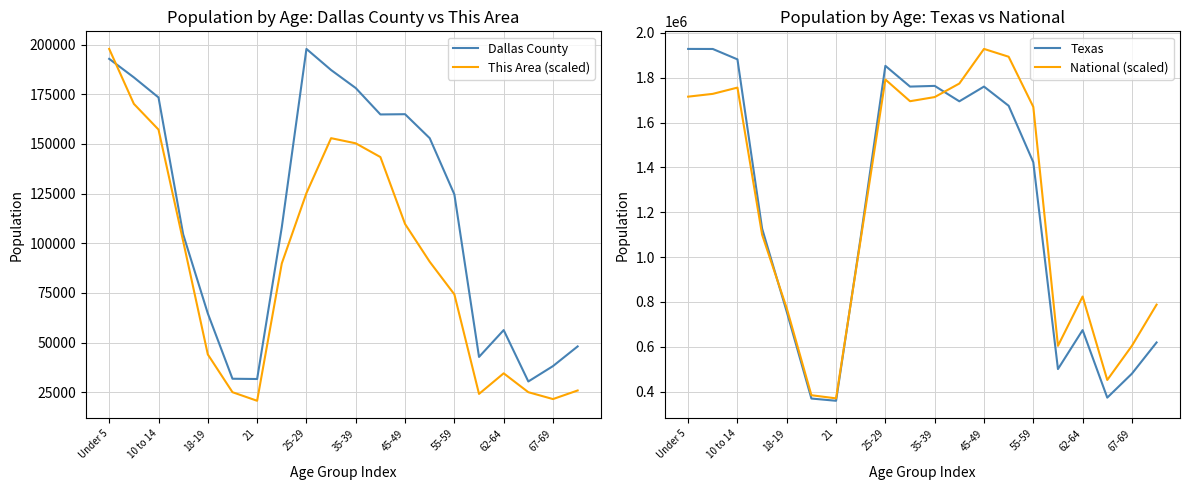

Which series has the largest total across all categories?

National (scaled)